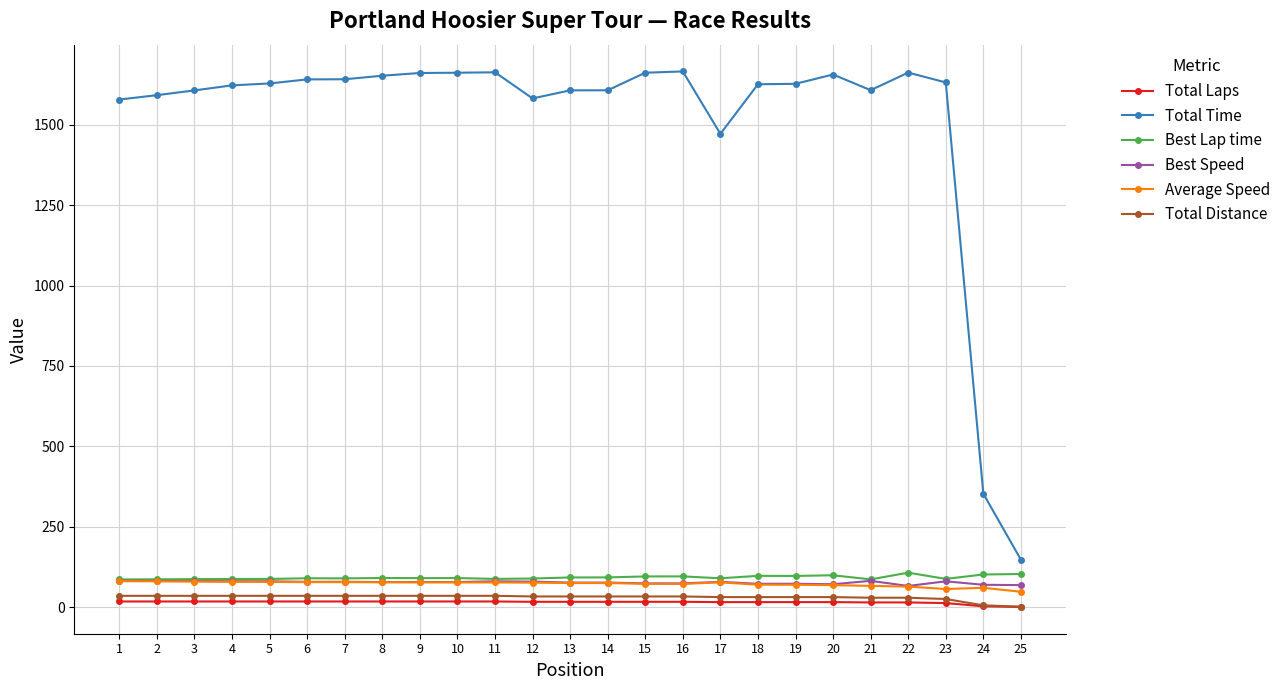

What is the spread (max minus min) of values at 22?

1646.7